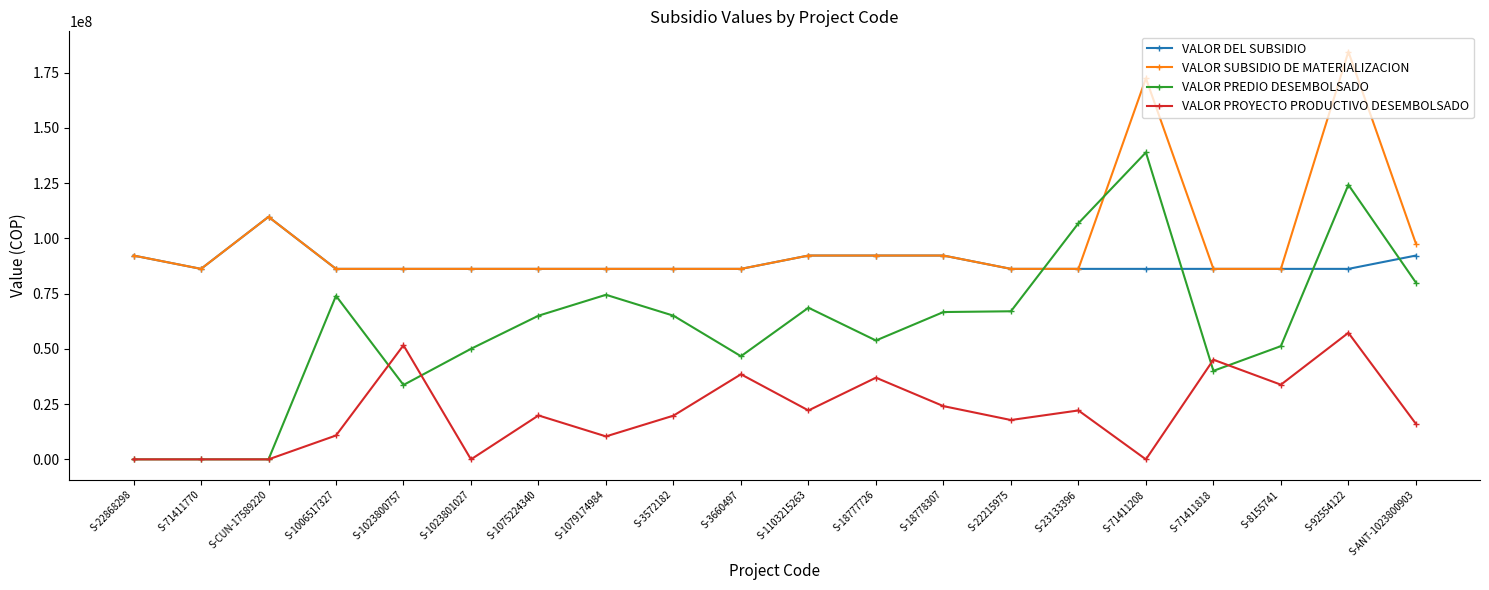

What is the sum of all VALOR DEL SUBSIDIO values?

1777344750